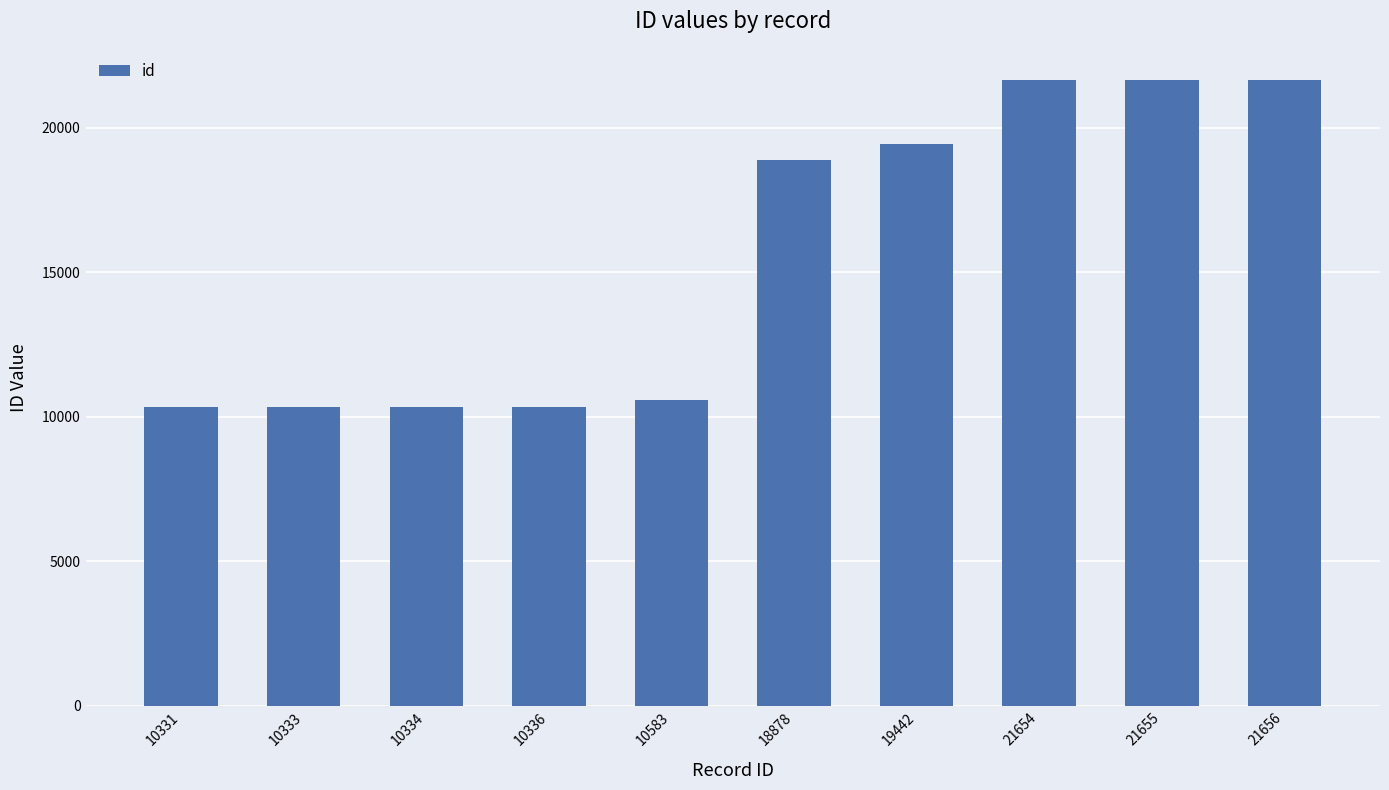

Is it true that the value at 10336 is 10336?

True